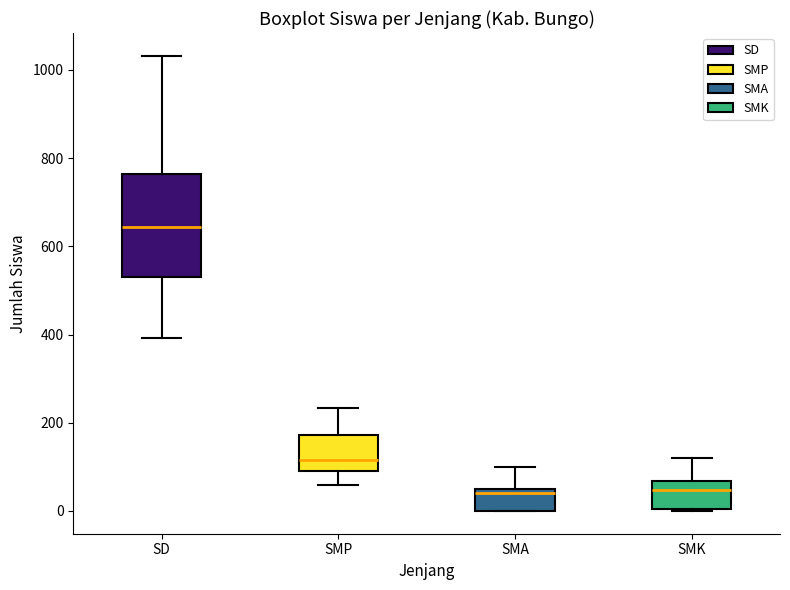

Reading left to right, transcribe this box plot: for each box, give where its median line is, the range the box spans, and where its two whiskers end, as read against the y-axis. The values are not printed on the chart, so give them approximately, as read against the axis.

SD: median 640, box 540 to 760, whiskers 400 to 1040
SMP: median 120, box 100 to 180, whiskers 60 to 240
SMA: median 40, box 0 to 60, whiskers 0 to 100
SMK: median 40, box 0 to 60, whiskers 0 to 120